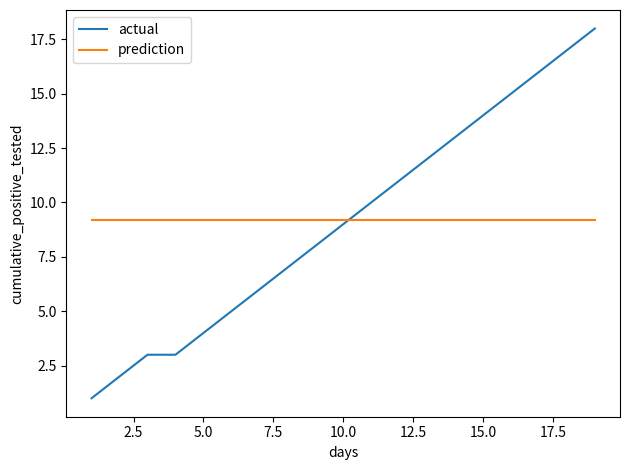

After their last crossing, which series has the higher values: actual or prediction?

actual